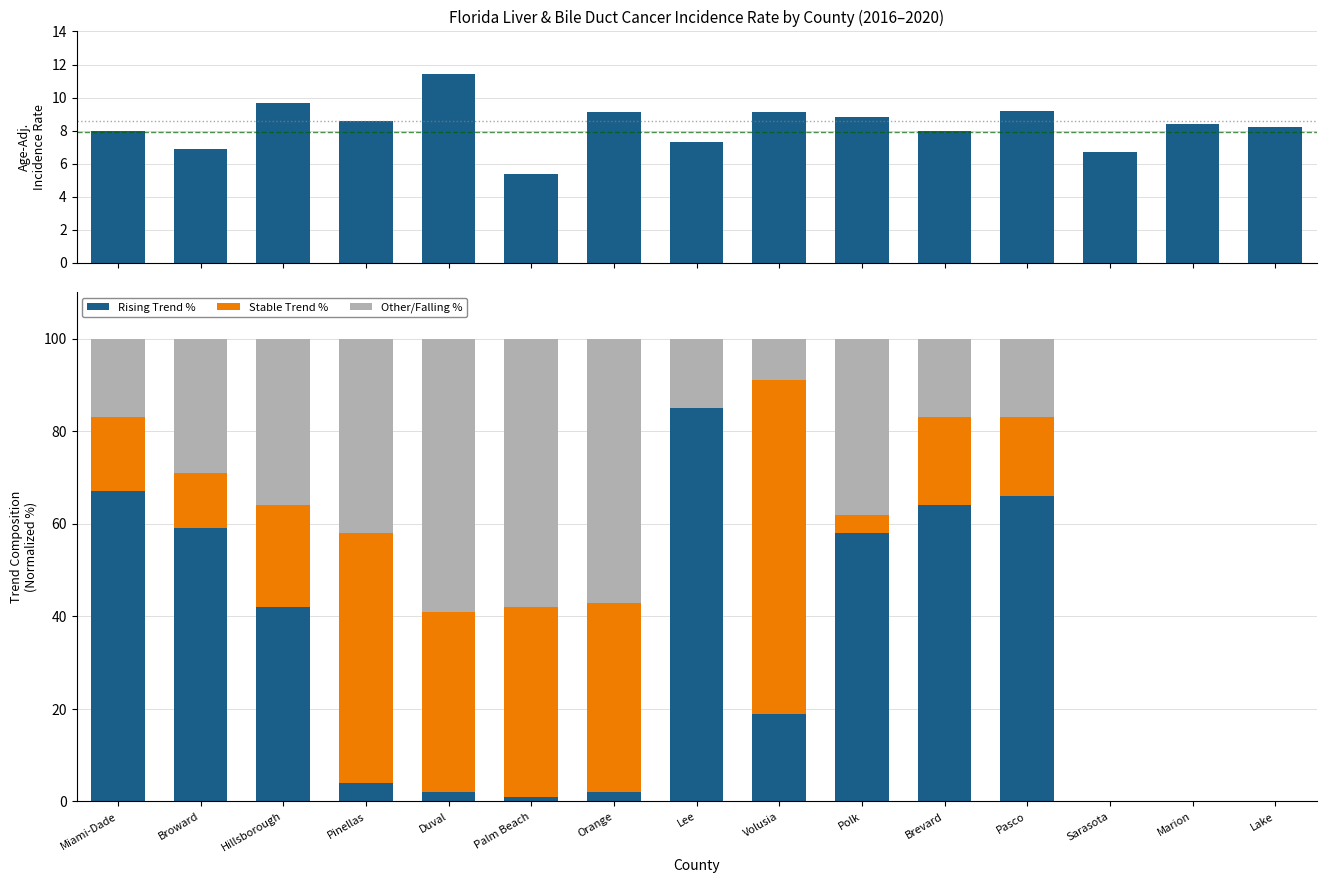

What is the label of the 13th bar from the left?

Sarasota